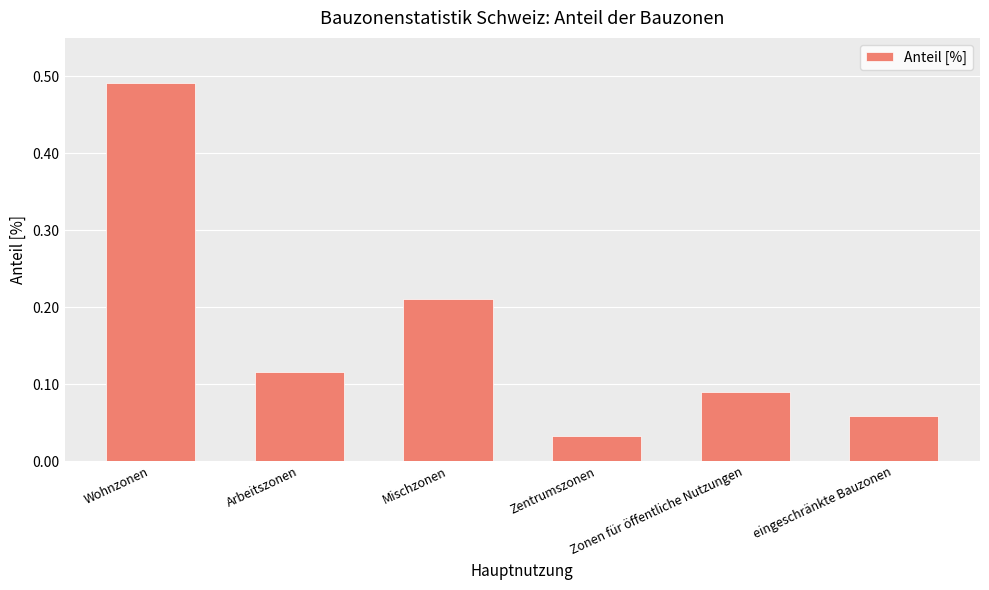

Between Mischzonen and Wohnzonen, which is larger?

Wohnzonen